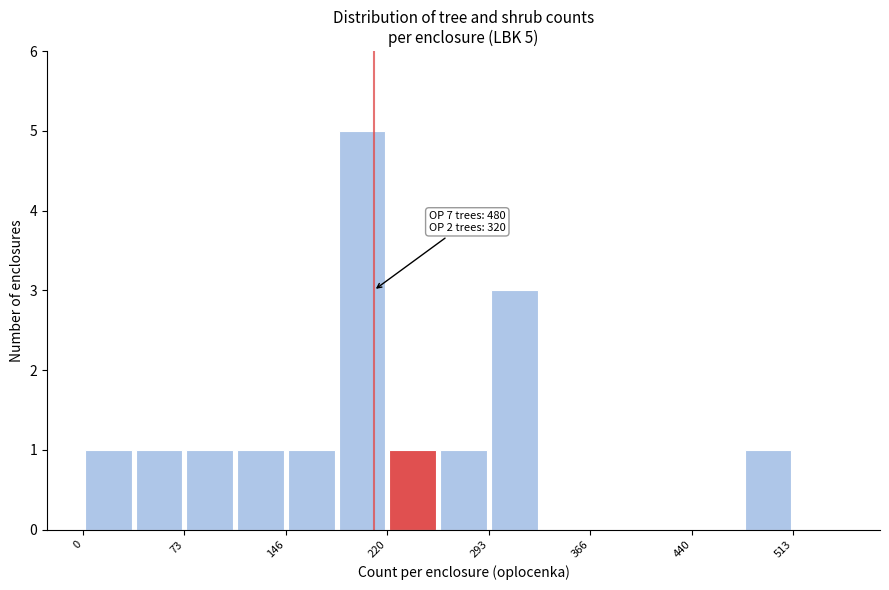

Read against the x-axis, roughly where is the centre of the tallest bar?

200